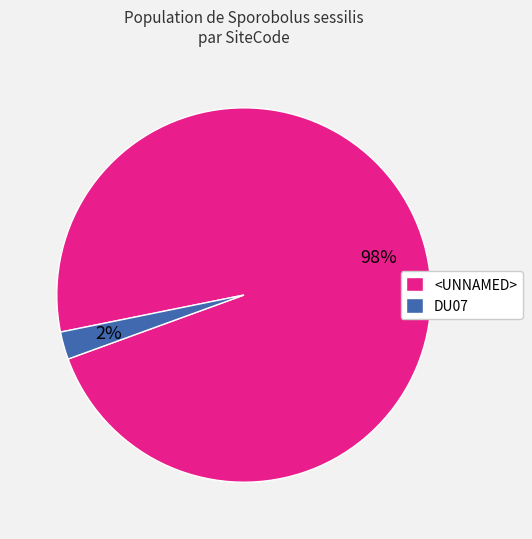

Rank the categories by value from lowest to highest.

DU07, <UNNAMED>